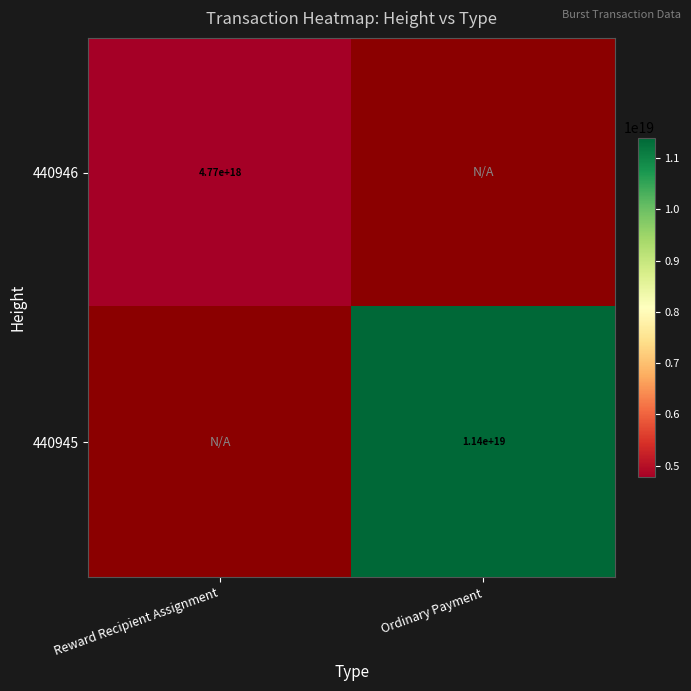

Is it true that 440945 equals 20188629750810435584 at Ordinary Payment?

False